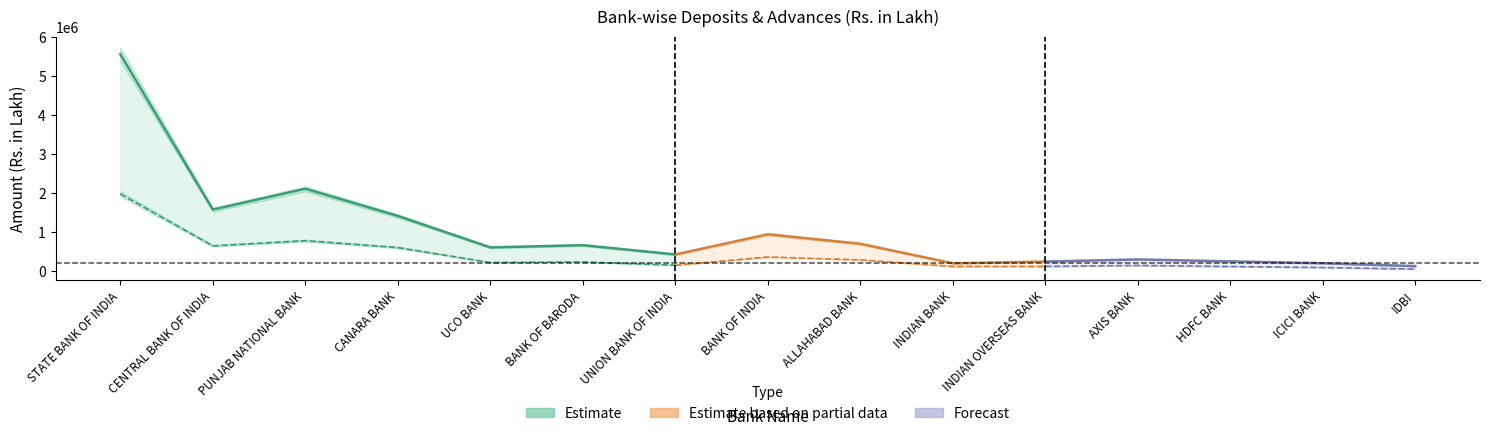

True or false: Advances and Deposits intersect in this chart.

False